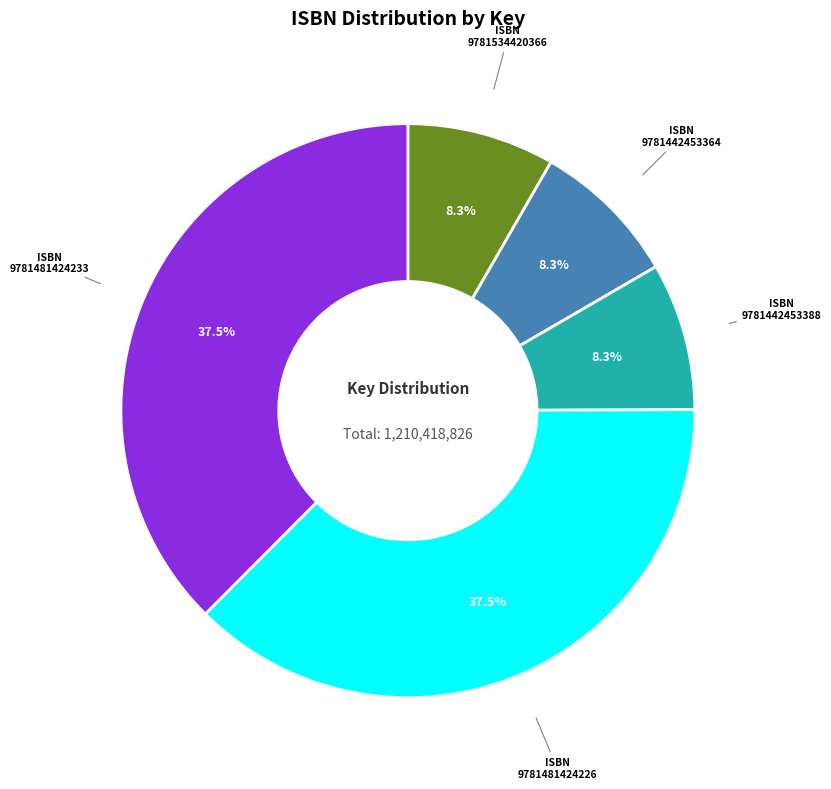

How many segments does this pie chart have?

5